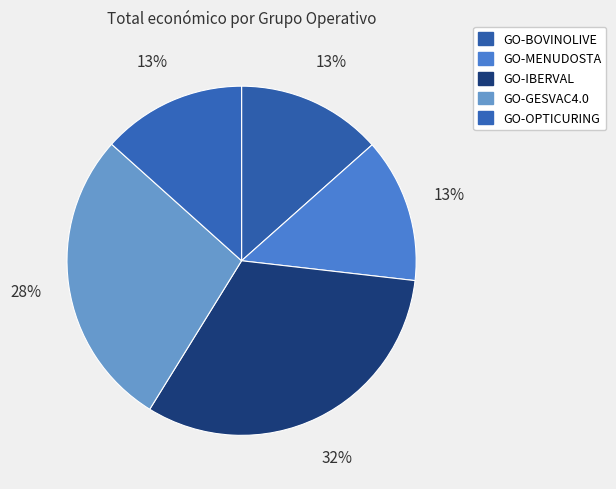

What percentage is the GO-IBERVAL slice, to the nearest percent?

32%